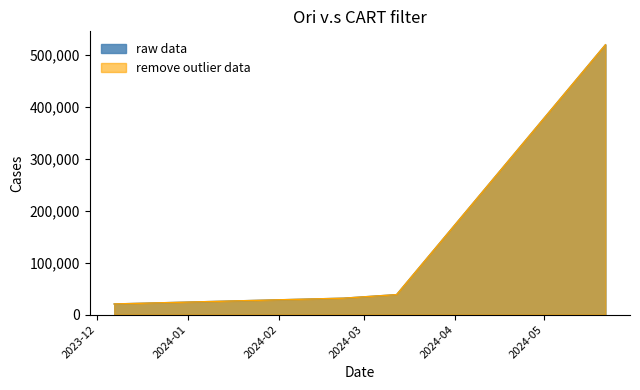

Between 2024-05-22 and 2023-12-07, which is larger?

2024-05-22